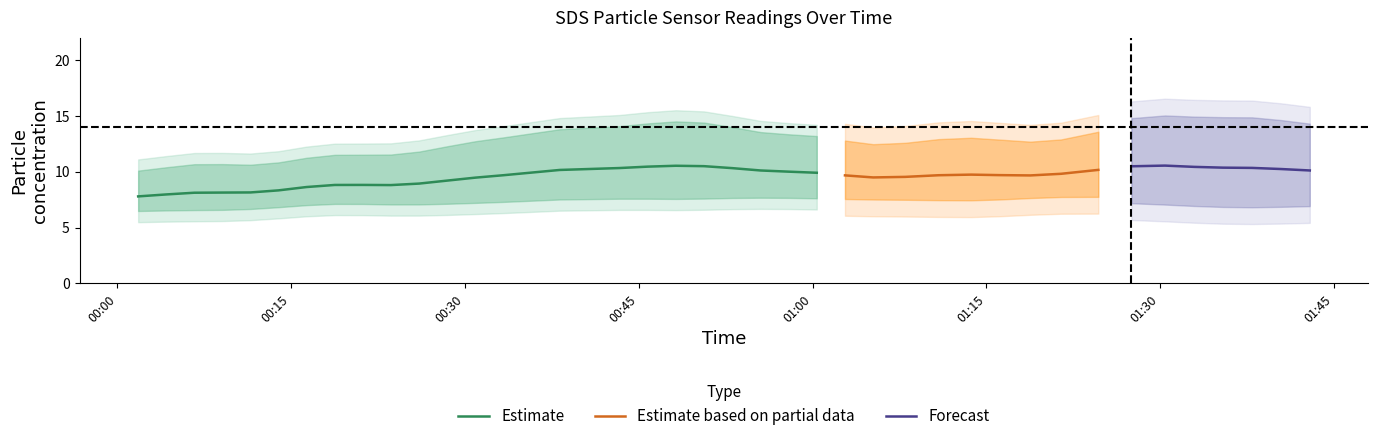

What is the lowest value of the Estimate series?

7.8